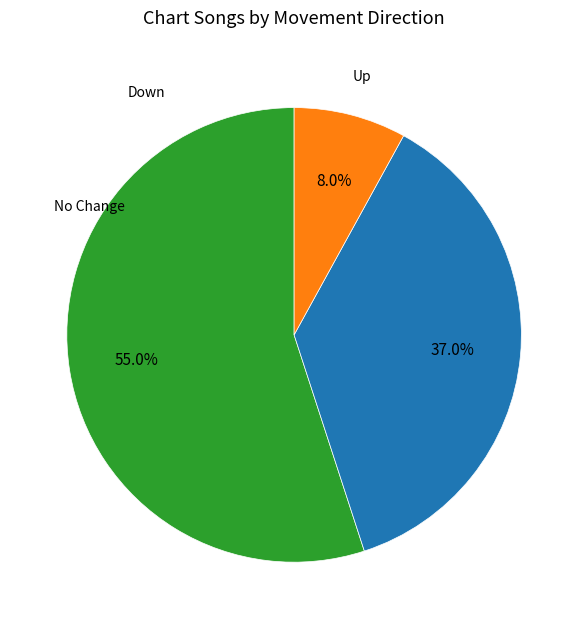

Is there a majority slice in this chart?

Yes